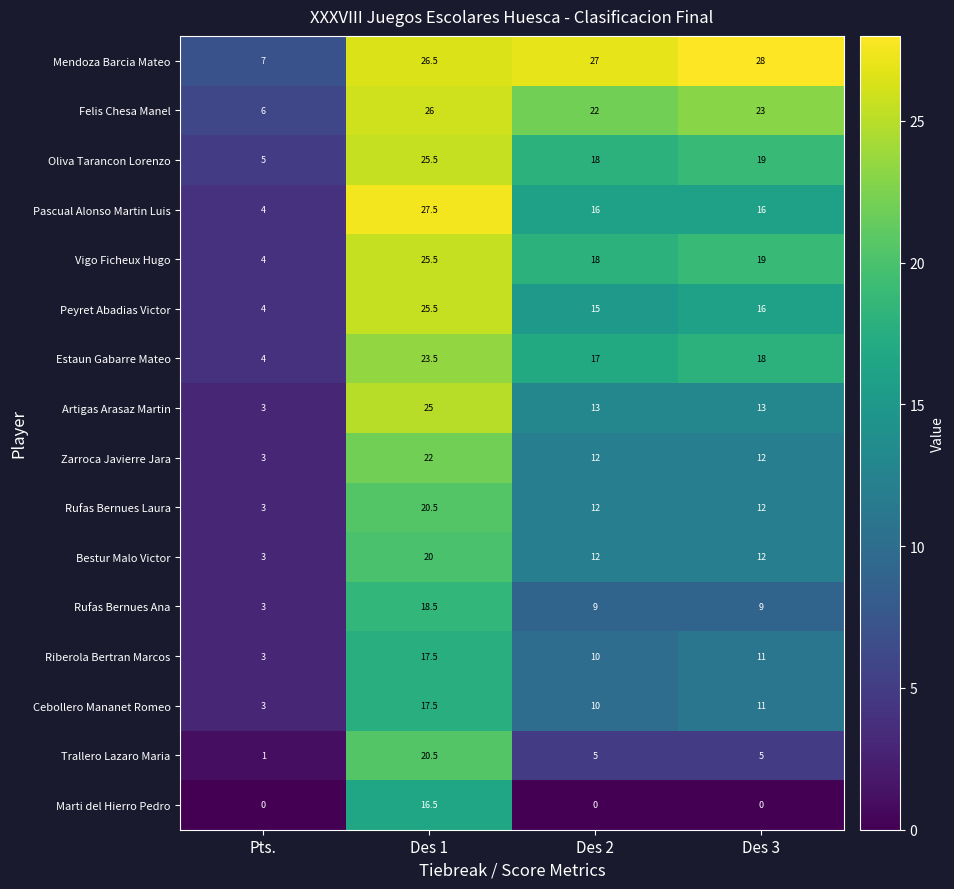

What is the difference between the maximum and minimum values in the Cebollero Mananet Romeo series?

14.5